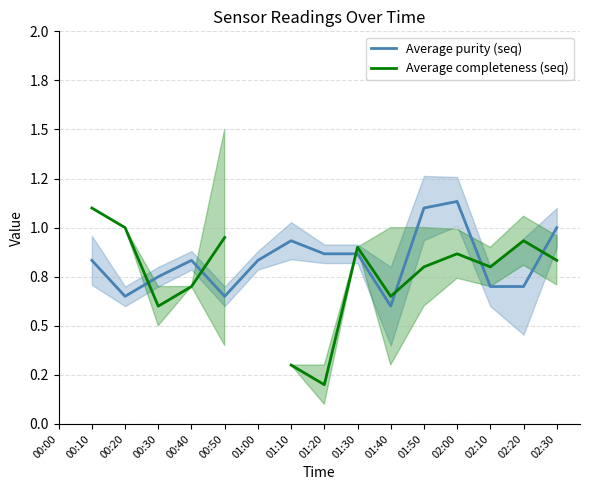

How many data points in Average completeness (seq) are above 0?

14